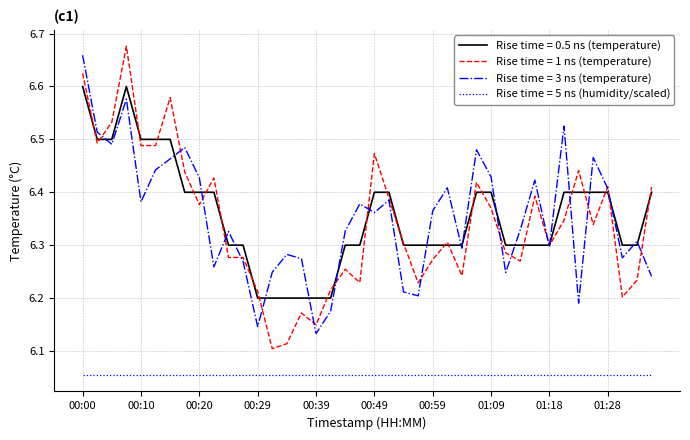

True or false: Rise time = 5 ns (humidity/scaled) and Rise time = 1 ns (temperature) cross at least once.

False